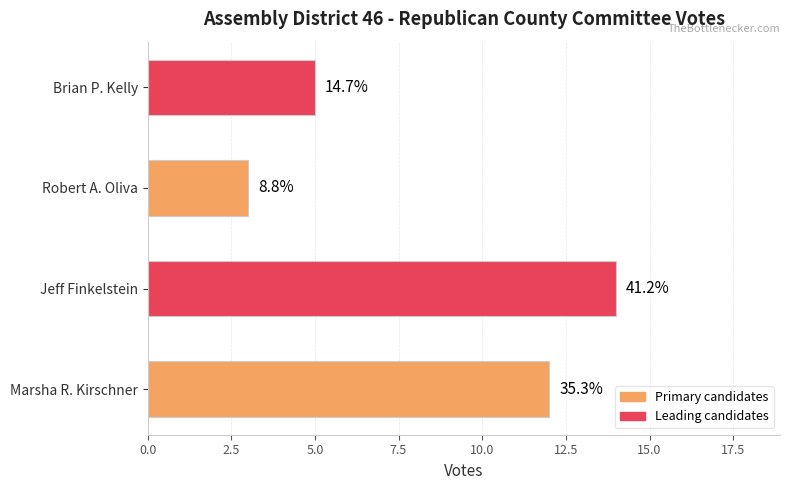

What is the sum of all values?

34